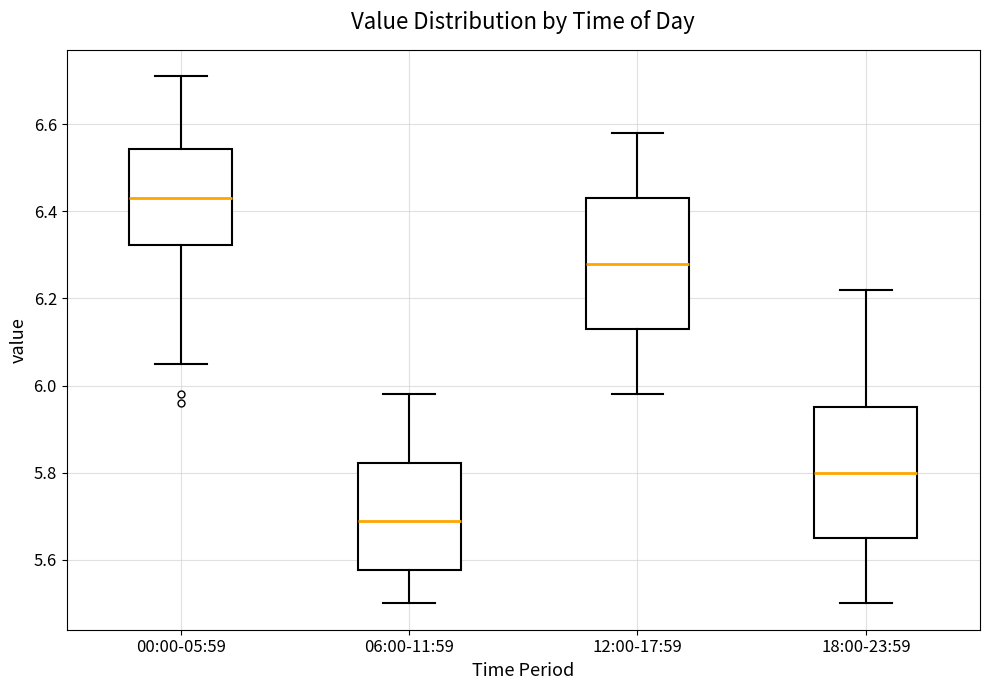

Reading left to right, read every box against the y-axis: the position of its median line, the range the box covers, and the ends of its whiskers. The values are not printed on the chart, so give them approximately, as read against the axis.

00:00-05:59: median 6.44, box 6.32 to 6.54, whiskers 6.06 to 6.72
06:00-11:59: median 5.70, box 5.58 to 5.82, whiskers 5.50 to 5.98
12:00-17:59: median 6.28, box 6.14 to 6.44, whiskers 5.98 to 6.58
18:00-23:59: median 5.80, box 5.66 to 5.96, whiskers 5.50 to 6.22